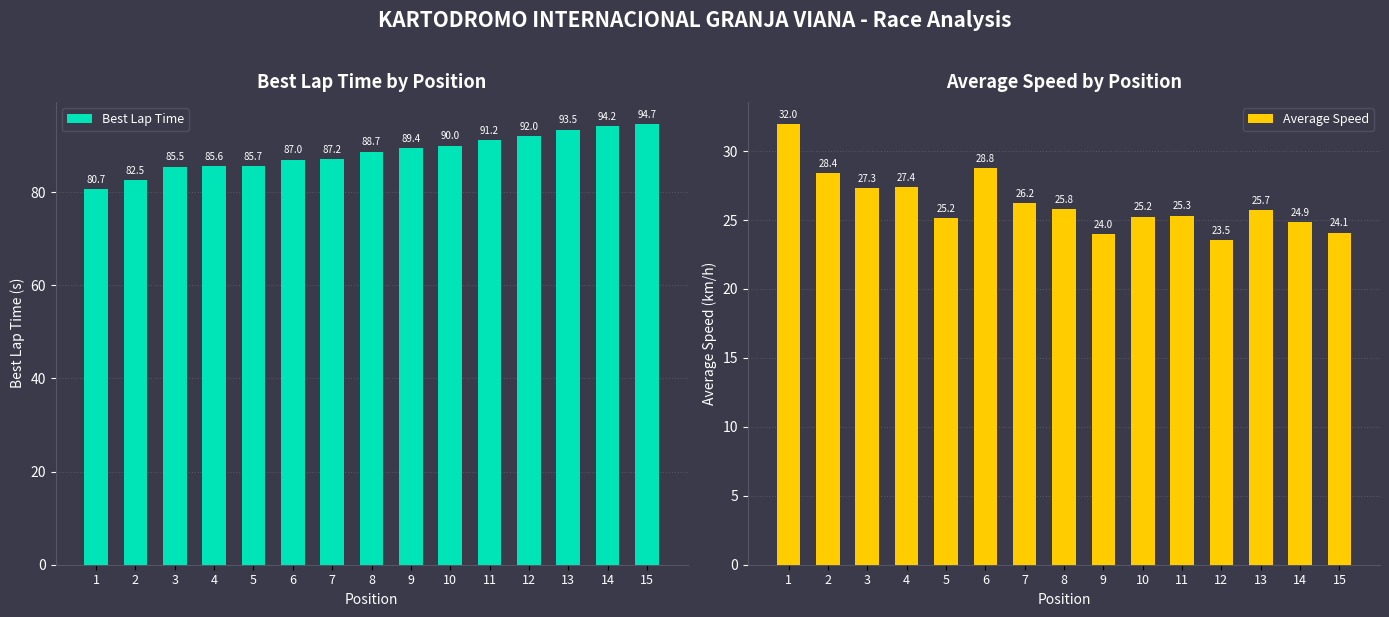

At how many categories does at least one series exceed 38?

15